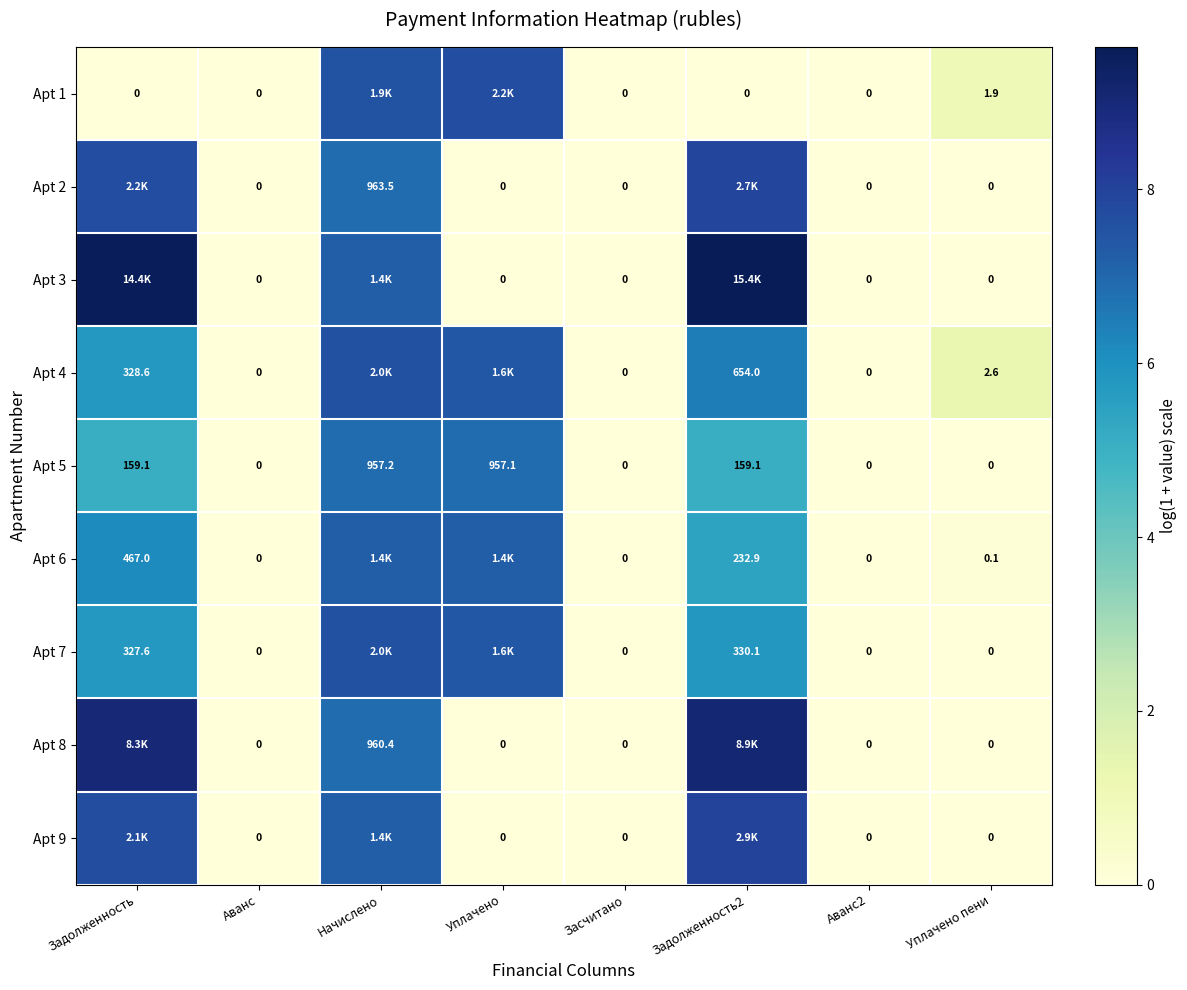

What is the difference between the maximum and minimum values in the Apt 3 series?

9.6